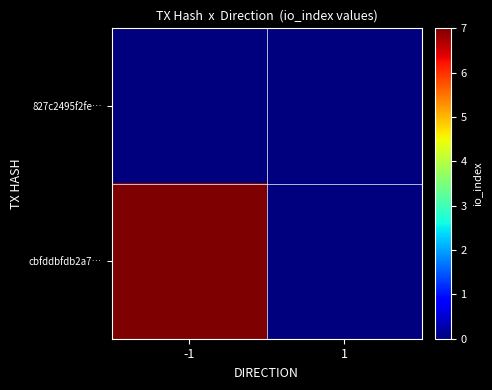

Which series has the largest range (max minus min)?

cbfddbfdb2a7…